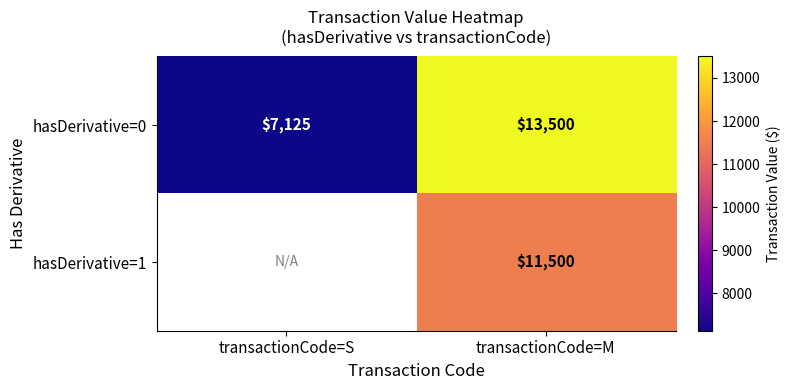

How many data points does each series have?

2